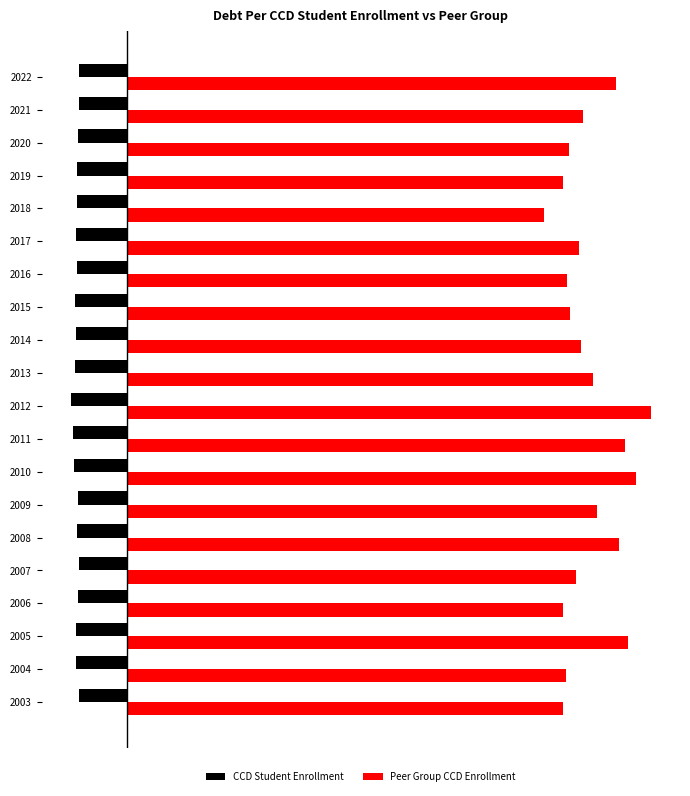

What are all the series names shown in the legend?

CCD Student Enrollment, Peer Group CCD Enrollment